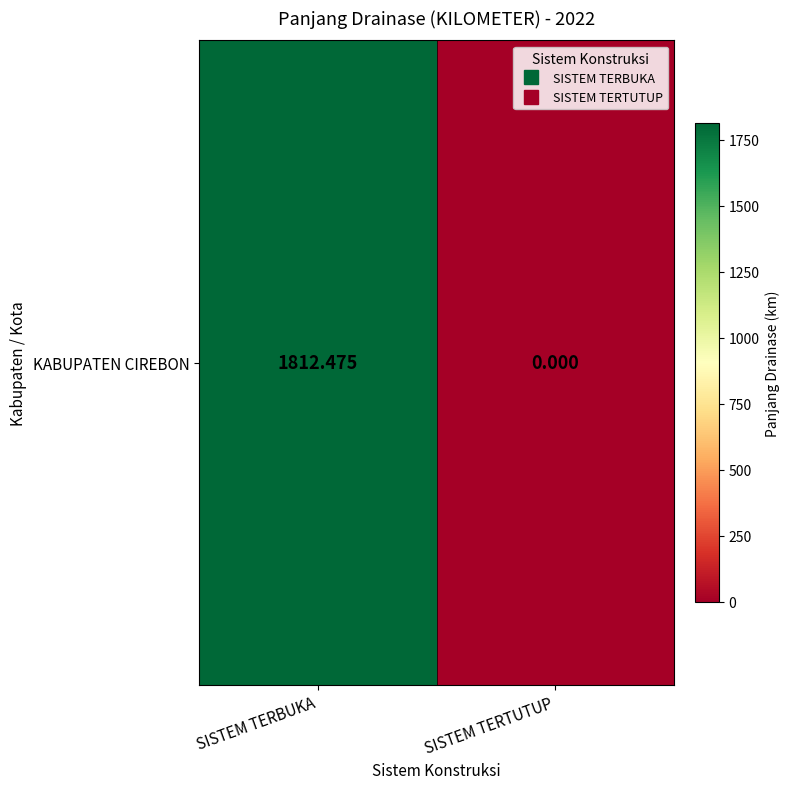

Which label corresponds to the smallest value in the chart?

SISTEM TERTUTUP